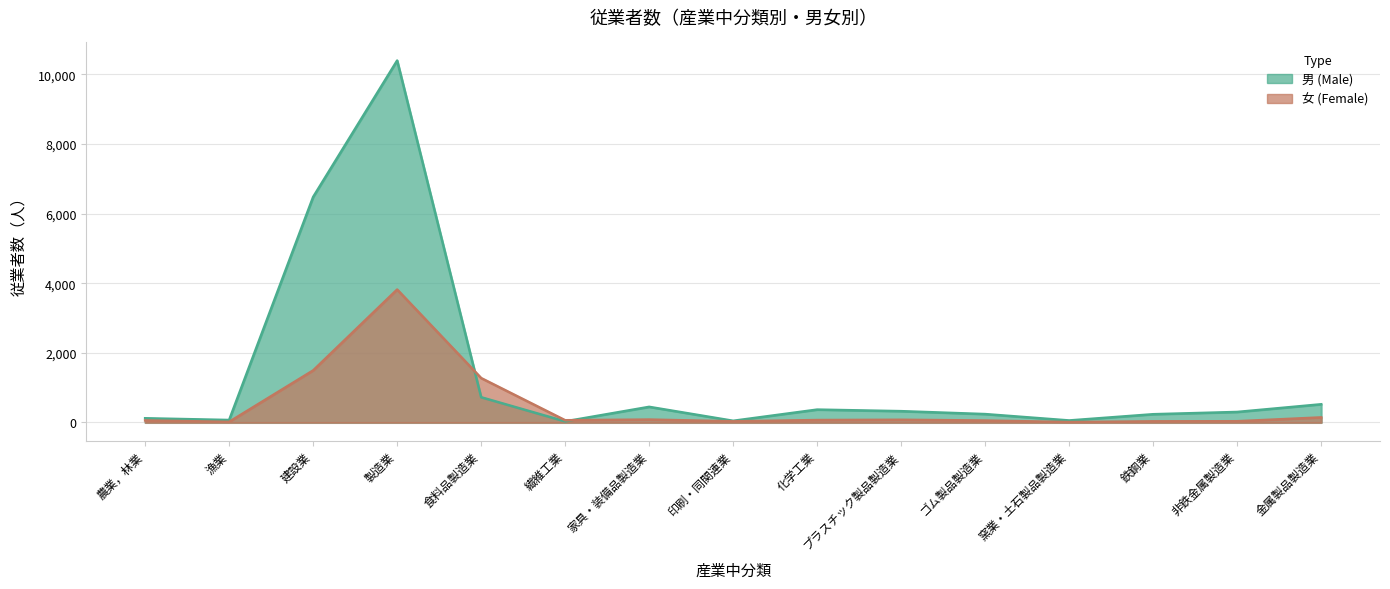

Rank the series by their average value, from lowest to highest.

女 (Female), 男 (Male)